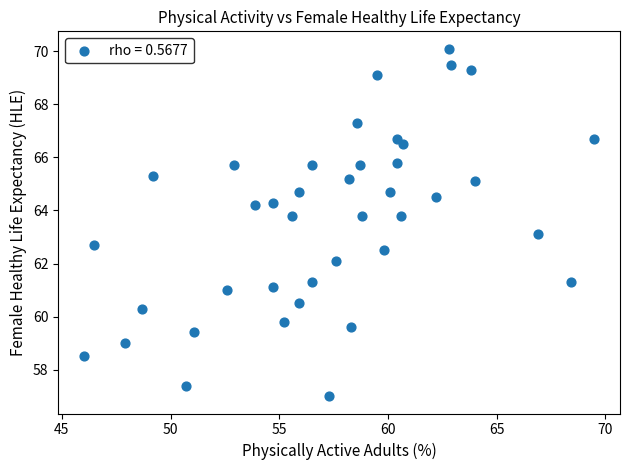

What is the range of X values (max minus min)?

23.5